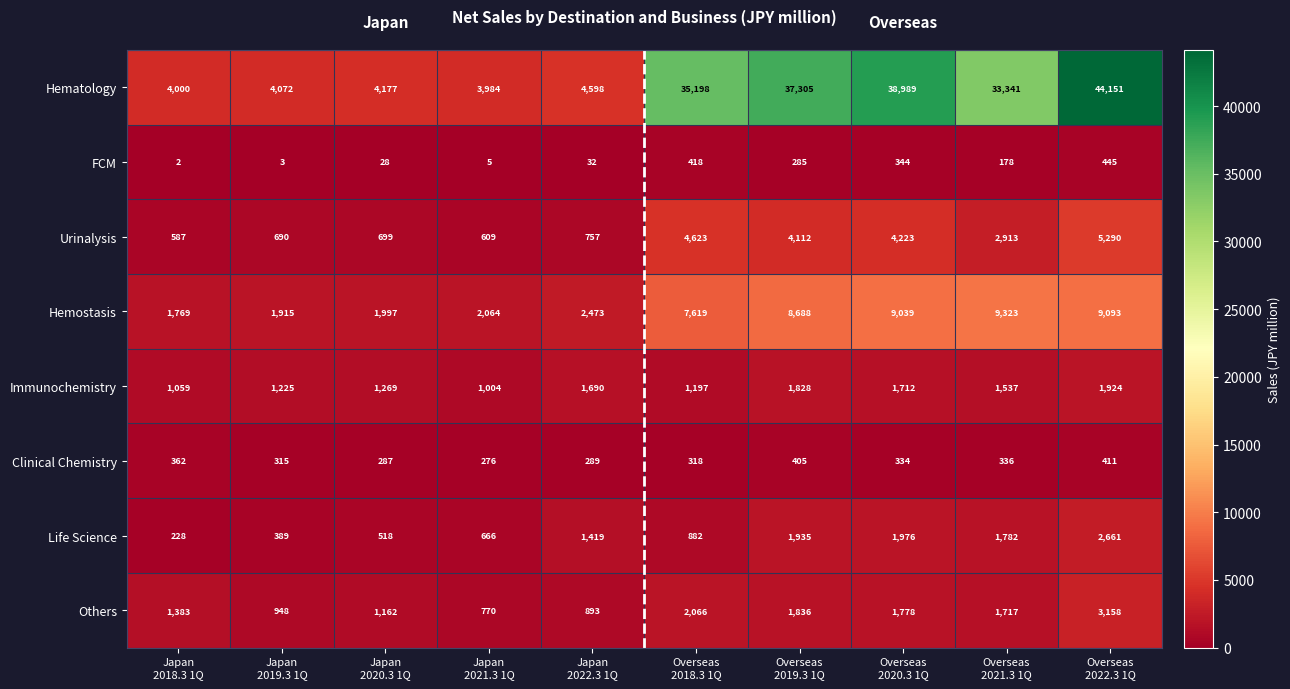

What is the average value of the Hemostasis series?

5398